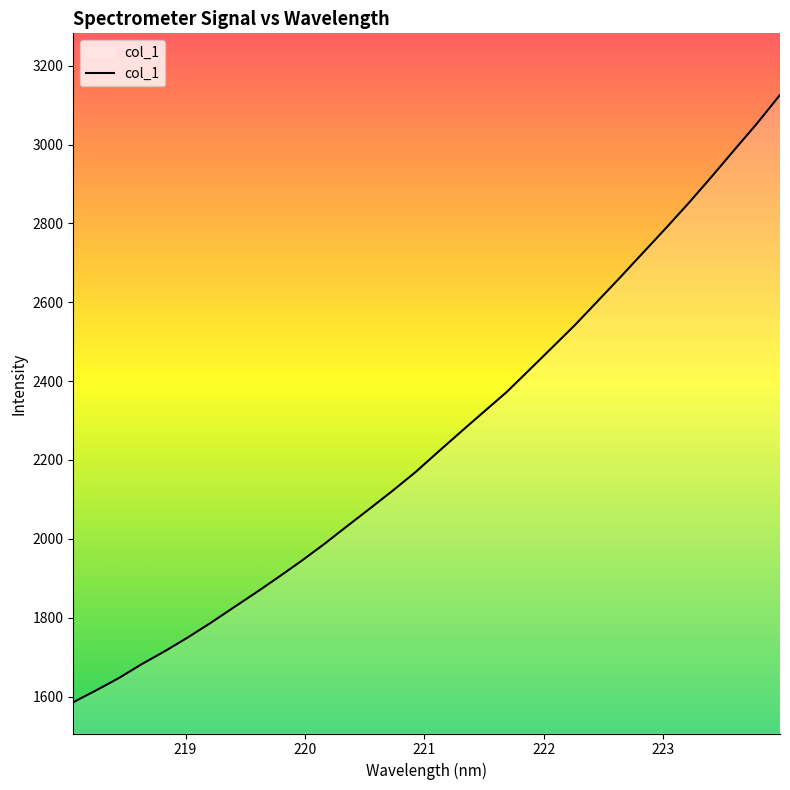

What is the difference between the maximum and minimum values?

1540.2